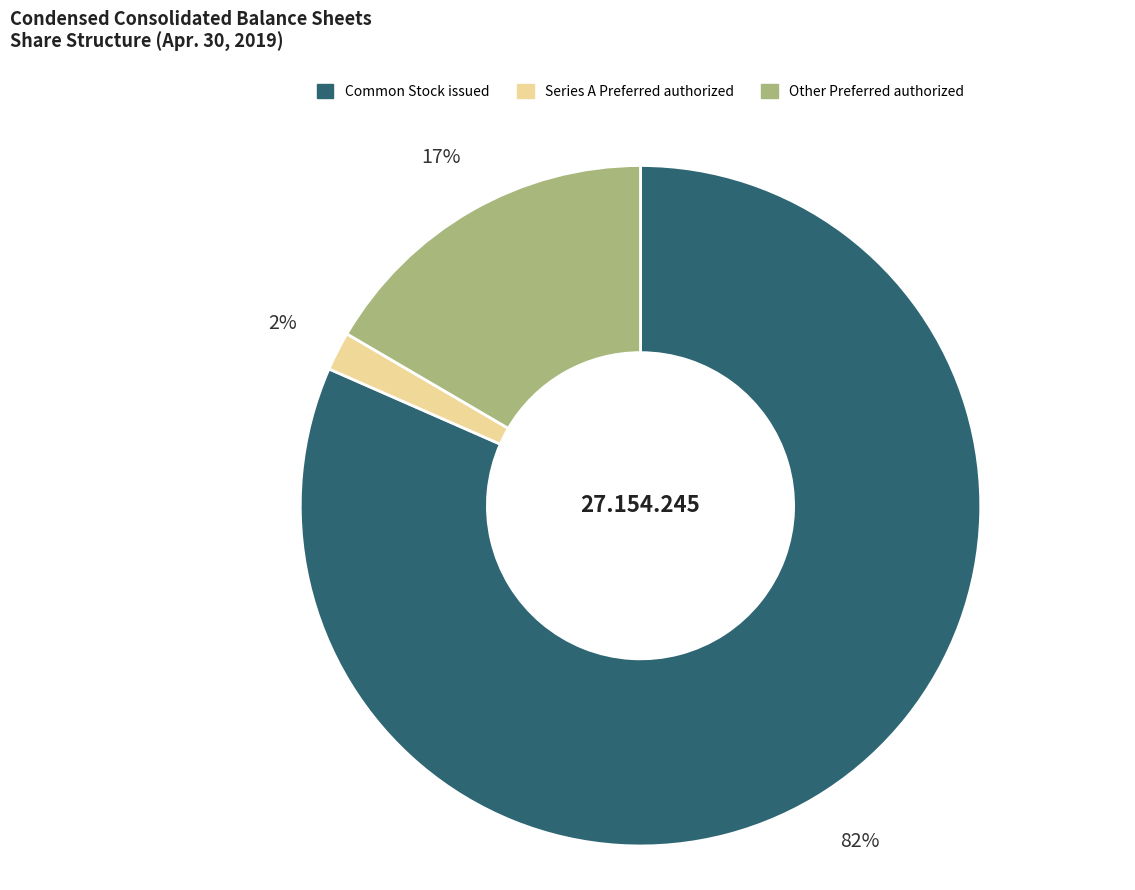

Does any single category account for the majority?

Yes